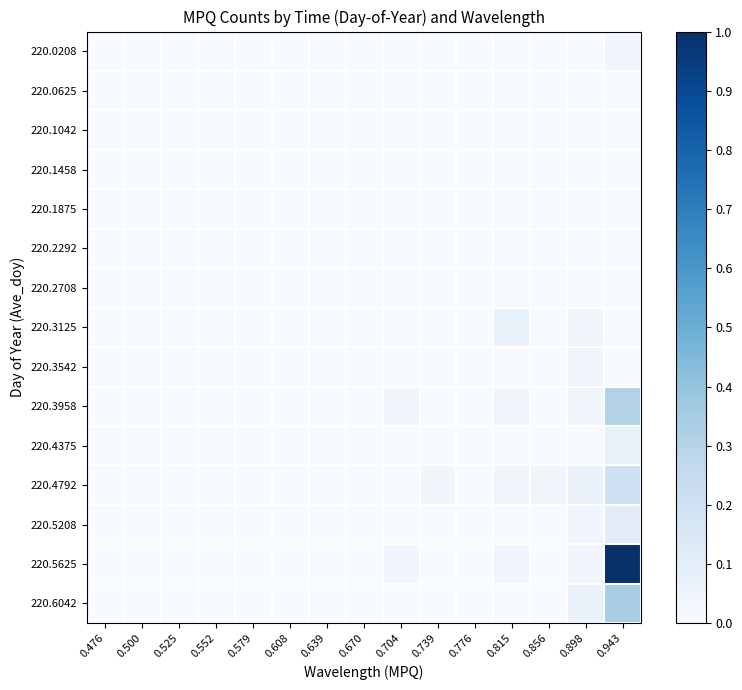

Reading left to right, transcribe all the data shown in this chart.

220.0208: 0.476=0.0	0.500=0.0	0.525=0.0	0.552=0.0	0.579=0.0	0.608=0.0	0.639=0.0	0.670=0.0	0.704=0.0	0.739=0.0	0.776=0.0	0.815=0.0	0.856=0.0	0.898=0.0	0.943=0.0
220.0625: 0.476=0.0	0.500=0.0	0.525=0.0	0.552=0.0	0.579=0.0	0.608=0.0	0.639=0.0	0.670=0.0	0.704=0.0	0.739=0.0	0.776=0.0	0.815=0.0	0.856=0.0	0.898=0.0	0.943=0.0
220.1042: 0.476=0.0	0.500=0.0	0.525=0.0	0.552=0.0	0.579=0.0	0.608=0.0	0.639=0.0	0.670=0.0	0.704=0.0	0.739=0.0	0.776=0.0	0.815=0.0	0.856=0.0	0.898=0.0	0.943=0.0
220.1458: 0.476=0.0	0.500=0.0	0.525=0.0	0.552=0.0	0.579=0.0	0.608=0.0	0.639=0.0	0.670=0.0	0.704=0.0	0.739=0.0	0.776=0.0	0.815=0.0	0.856=0.0	0.898=0.0	0.943=0.0
220.1875: 0.476=0.0	0.500=0.0	0.525=0.0	0.552=0.0	0.579=0.0	0.608=0.0	0.639=0.0	0.670=0.0	0.704=0.0	0.739=0.0	0.776=0.0	0.815=0.0	0.856=0.0	0.898=0.0	0.943=0.0
220.2292: 0.476=0.0	0.500=0.0	0.525=0.0	0.552=0.0	0.579=0.0	0.608=0.0	0.639=0.0	0.670=0.0	0.704=0.0	0.739=0.0	0.776=0.0	0.815=0.0	0.856=0.0	0.898=0.0	0.943=0.0
220.2708: 0.476=0.0	0.500=0.0	0.525=0.0	0.552=0.0	0.579=0.0	0.608=0.0	0.639=0.0	0.670=0.0	0.704=0.0	0.739=0.0	0.776=0.0	0.815=0.0	0.856=0.0	0.898=0.0	0.943=0.0
220.3125: 0.476=0.0	0.500=0.0	0.525=0.0	0.552=0.0	0.579=0.0	0.608=0.0	0.639=0.0	0.670=0.0	0.704=0.0	0.739=0.0	0.776=0.0	0.815=0.1	0.856=0.0	0.898=0.0	0.943=0.0
220.3542: 0.476=0.0	0.500=0.0	0.525=0.0	0.552=0.0	0.579=0.0	0.608=0.0	0.639=0.0	0.670=0.0	0.704=0.0	0.739=0.0	0.776=0.0	0.815=0.0	0.856=0.0	0.898=0.0	0.943=0.0
220.3958: 0.476=0.0	0.500=0.0	0.525=0.0	0.552=0.0	0.579=0.0	0.608=0.0	0.639=0.0	0.670=0.0	0.704=0.0	0.739=0.0	0.776=0.0	0.815=0.0	0.856=0.0	0.898=0.0	0.943=0.3
220.4375: 0.476=0.0	0.500=0.0	0.525=0.0	0.552=0.0	0.579=0.0	0.608=0.0	0.639=0.0	0.670=0.0	0.704=0.0	0.739=0.0	0.776=0.0	0.815=0.0	0.856=0.0	0.898=0.0	0.943=0.1
220.4792: 0.476=0.0	0.500=0.0	0.525=0.0	0.552=0.0	0.579=0.0	0.608=0.0	0.639=0.0	0.670=0.0	0.704=0.0	0.739=0.0	0.776=0.0	0.815=0.0	0.856=0.0	0.898=0.1	0.943=0.2
220.5208: 0.476=0.0	0.500=0.0	0.525=0.0	0.552=0.0	0.579=0.0	0.608=0.0	0.639=0.0	0.670=0.0	0.704=0.0	0.739=0.0	0.776=0.0	0.815=0.0	0.856=0.0	0.898=0.0	0.943=0.1
220.5625: 0.476=0.0	0.500=0.0	0.525=0.0	0.552=0.0	0.579=0.0	0.608=0.0	0.639=0.0	0.670=0.0	0.704=0.0	0.739=0.0	0.776=0.0	0.815=0.0	0.856=0.0	0.898=0.0	0.943=1.0
220.6042: 0.476=0.0	0.500=0.0	0.525=0.0	0.552=0.0	0.579=0.0	0.608=0.0	0.639=0.0	0.670=0.0	0.704=0.0	0.739=0.0	0.776=0.0	0.815=0.0	0.856=0.0	0.898=0.1	0.943=0.3